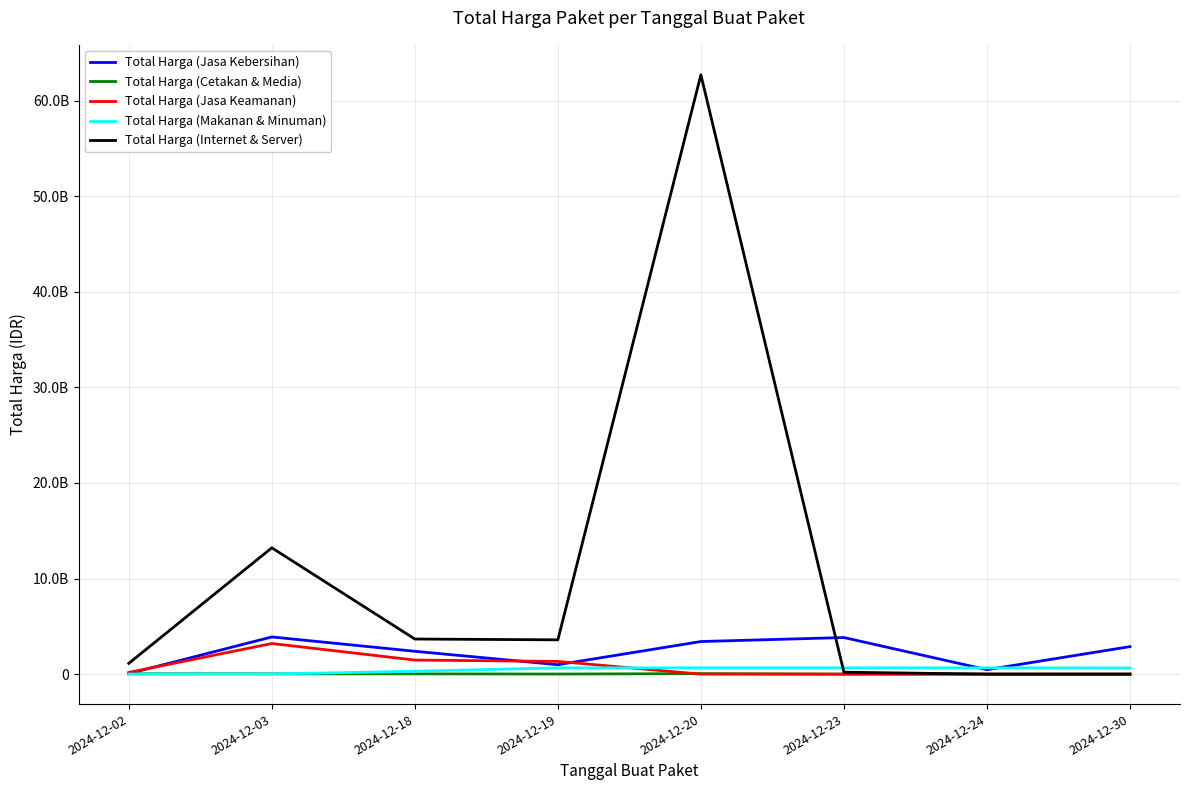

At which label is Total Harga (Jasa Kebersihan) closest to 1973836800?

2024-12-18